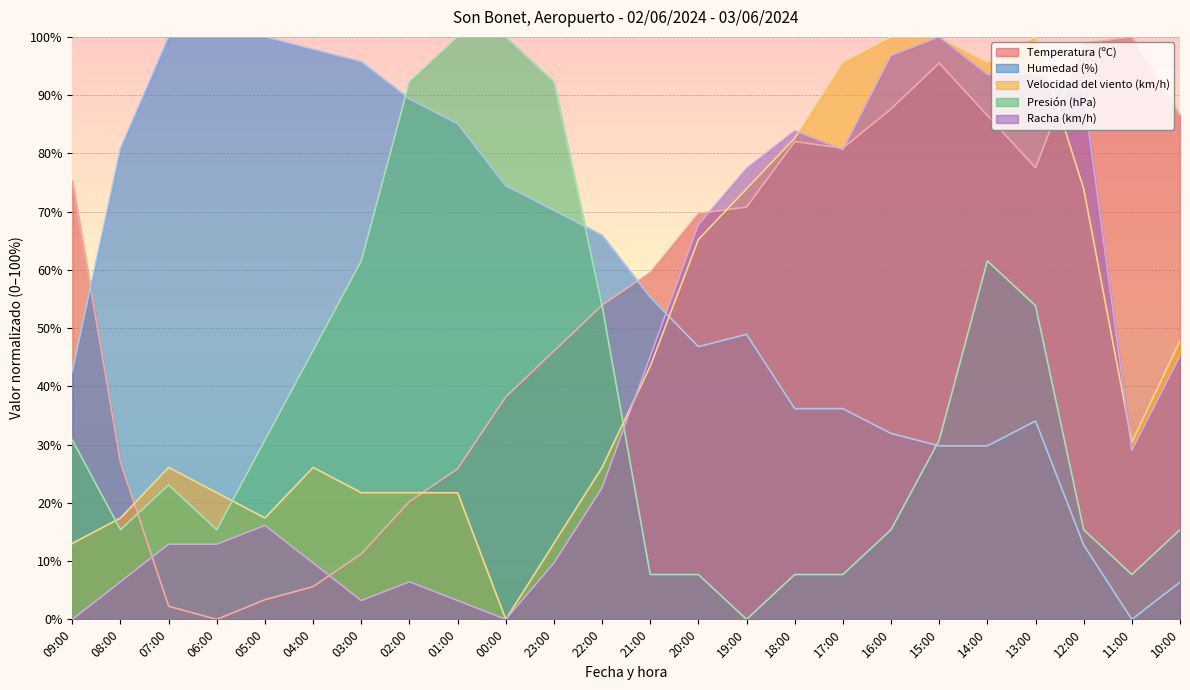

At which category is the sum across all series the highest?

14:00